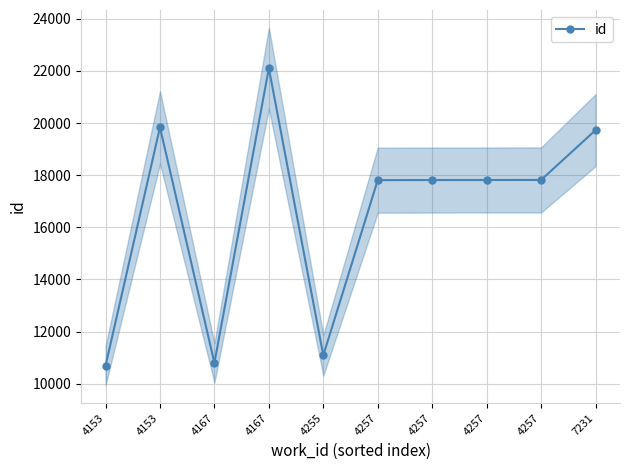

The value at 4167 is 10800. True or false?

True